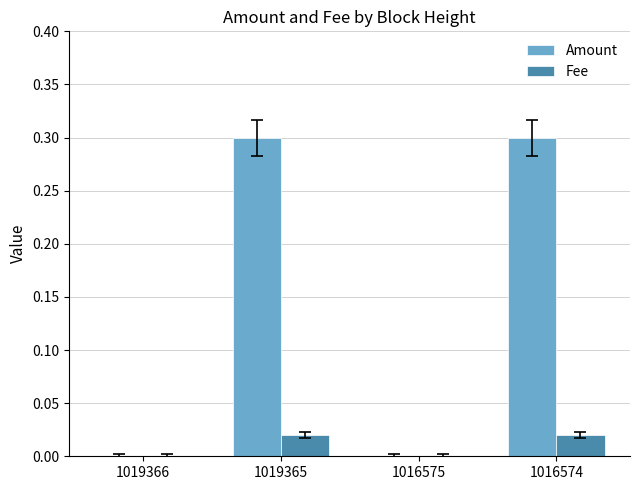

Between 1019366 and 1019365, which series saw the biggest shift?

Amount